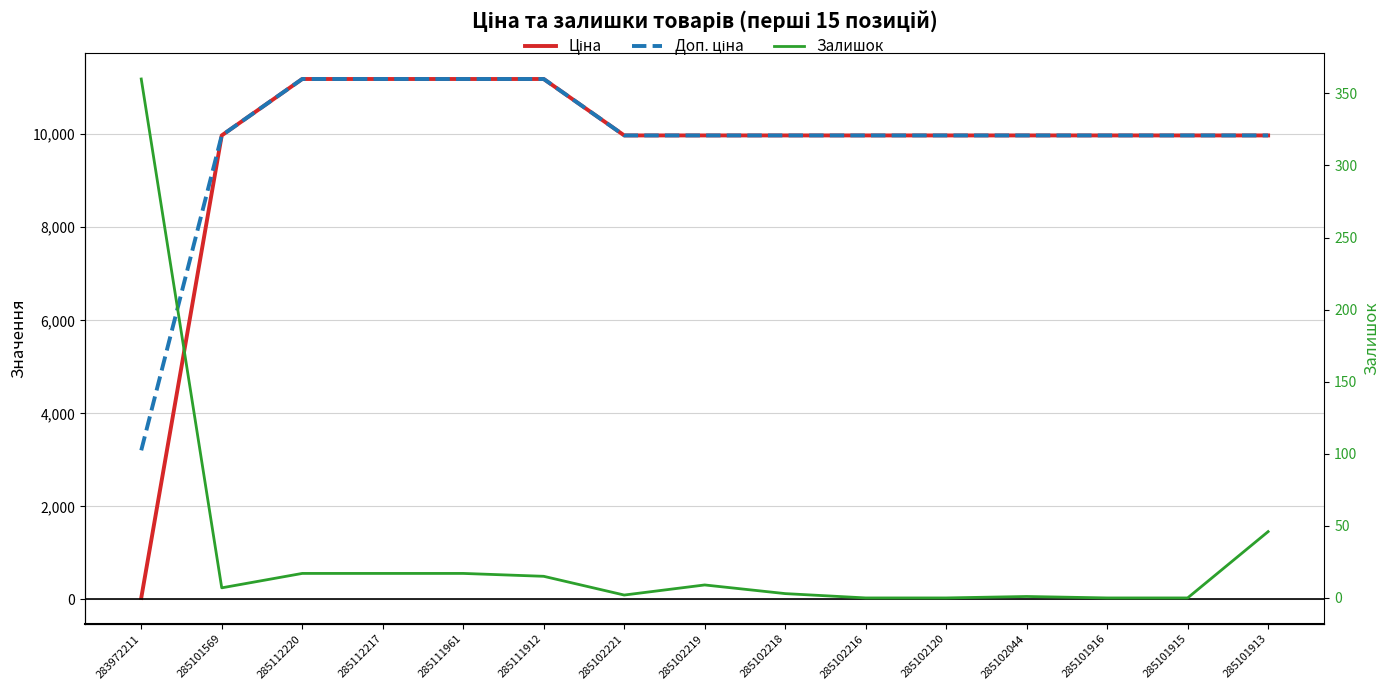

At which category is the sum across all series the highest?

285112220